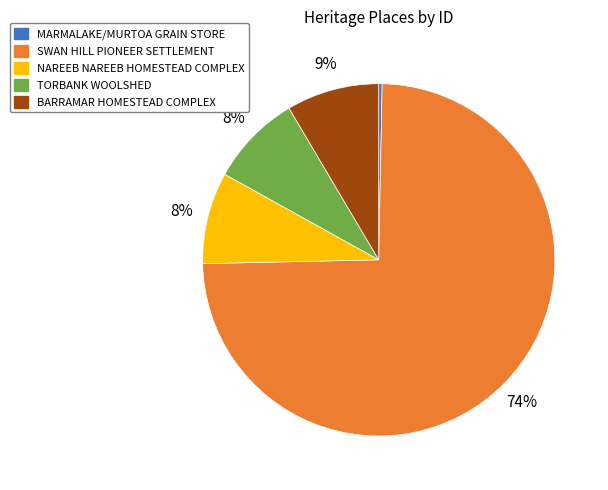

Is it true that BARRAMAR HOMESTEAD COMPLEX is 9% of the pie?

True